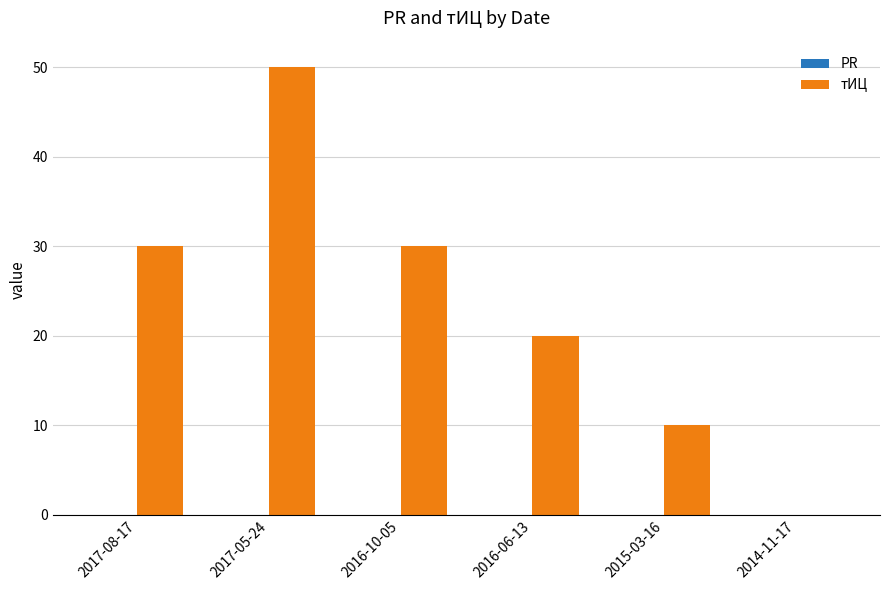

Read the value at 2017-05-24.

50